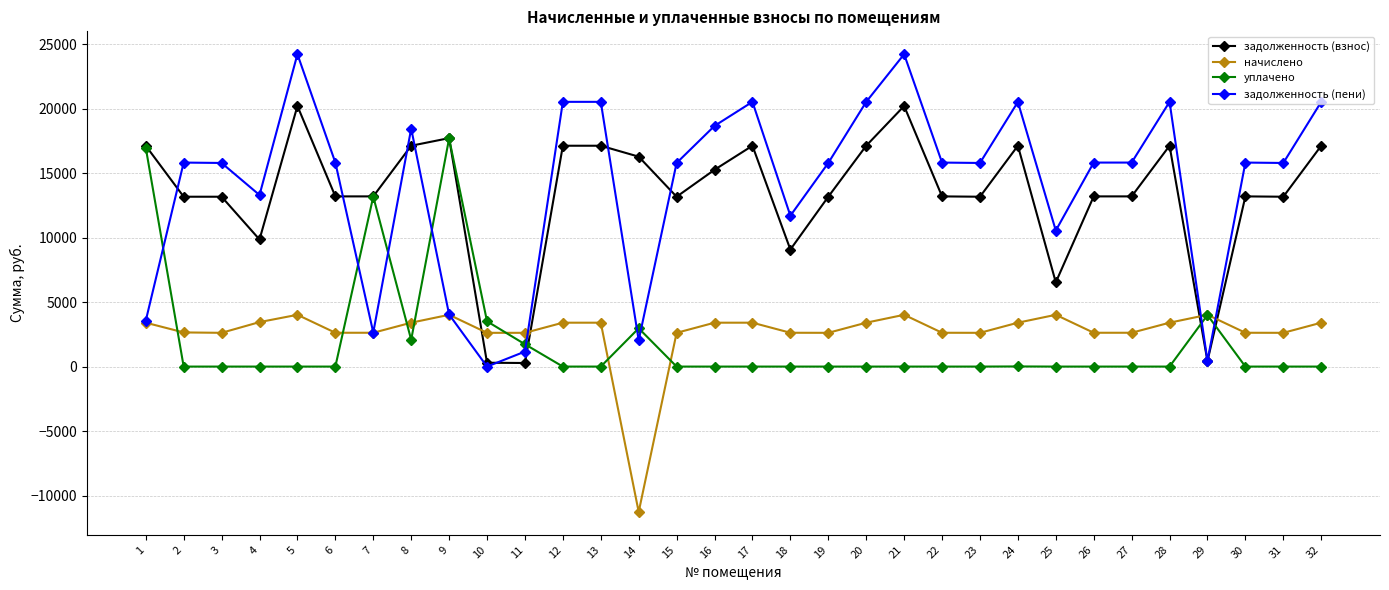

What is the sum of the начислено values at 21 and 9?

8032.1